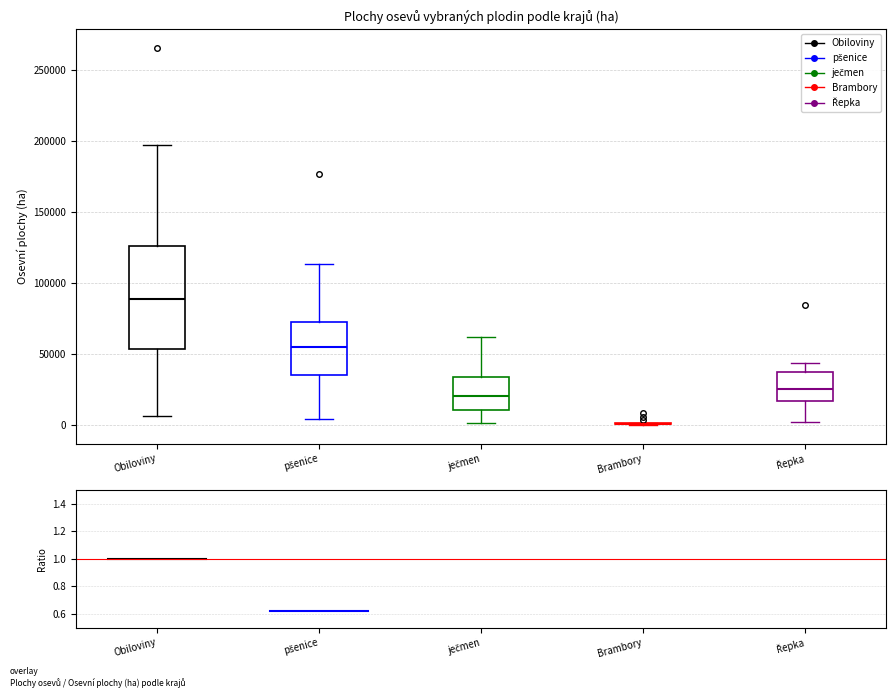

Reading left to right, read every box against the y-axis: the position of its median line, the range the box covers, and the ends of its whiskers. The values are not printed on the chart, so give them approximately, as read against the axis.

Obiloviny: median 90000, box 55000 to 125000, whiskers 5000 to 200000
pšenice: median 55000, box 35000 to 70000, whiskers 5000 to 115000
ječmen: median 20000, box 10000 to 35000, whiskers 0 to 60000
Brambory: box collapsed to a line at 0, whiskers 0 to 0
Řepka: median 25000, box 15000 to 35000, whiskers 0 to 45000